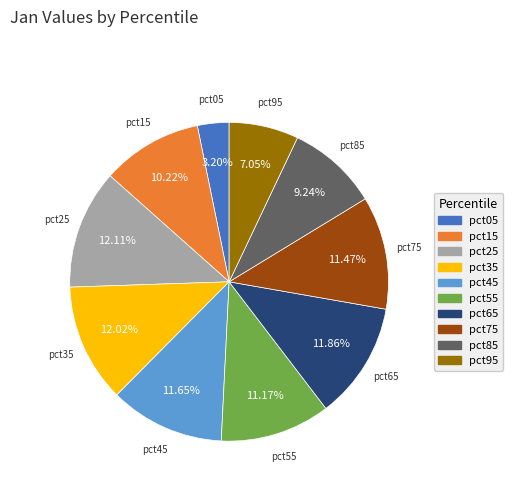

Is the sum of pct65 and pct15 greater than half?

No